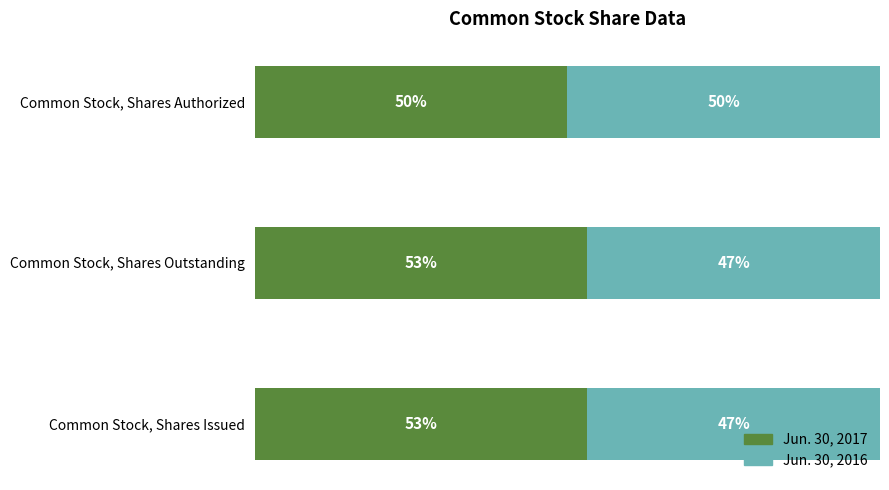

Where is Jun. 30, 2017 nearest to the value 51?

Common Stock, Shares Authorized